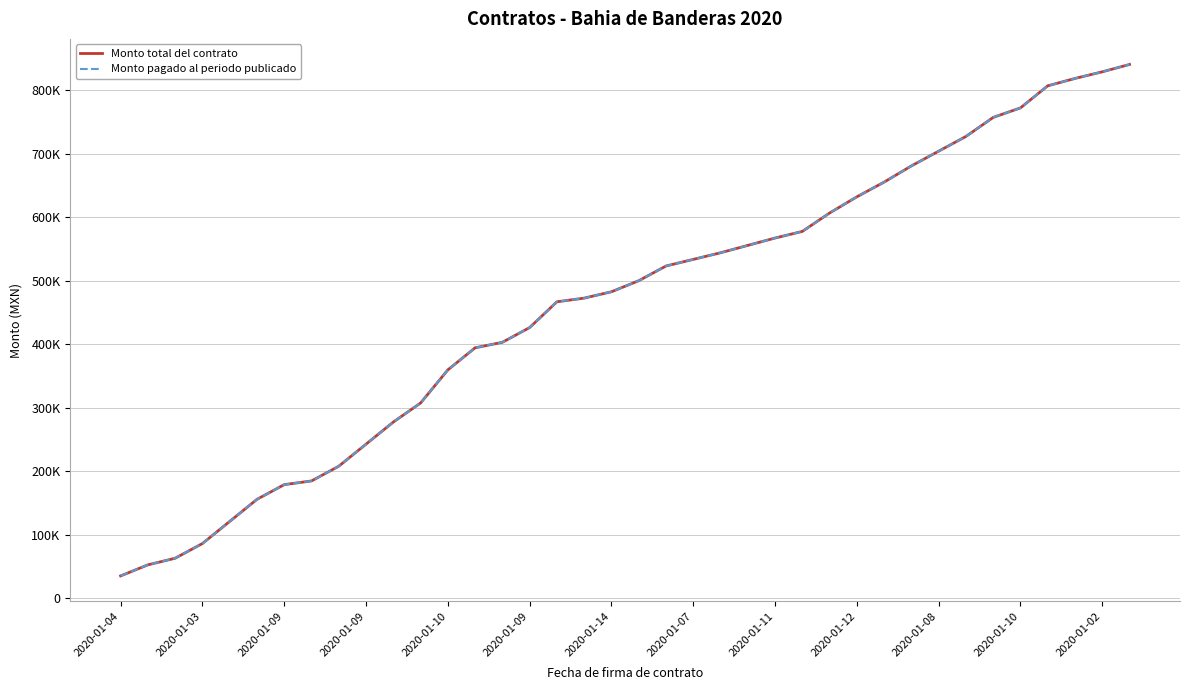

Does the chart display data point markers on the line(s)?

No